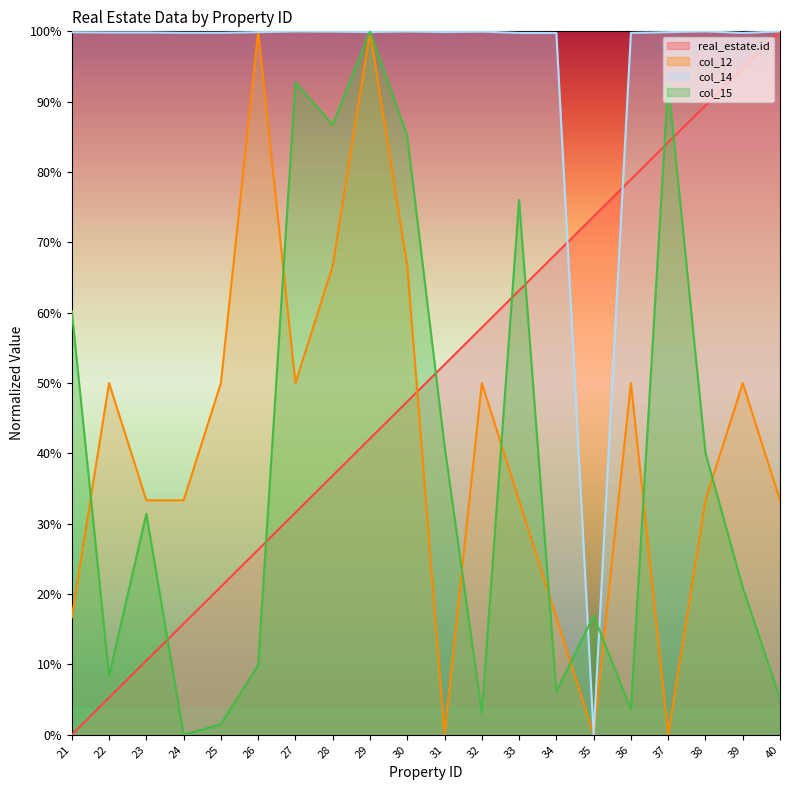

Reading left to right, list all the values displayed in this chart.

real_estate.id: 21=0.0	22=5.3	23=10.5	24=15.8	25=21.1	26=26.3	27=31.6	28=36.8	29=42.1	30=47.4	31=52.6	32=57.9	33=63.2	34=68.4	35=73.7	36=78.9	37=84.2	38=89.5	39=94.7	40=100.0
col_12: 21=16.7	22=50.0	23=33.3	24=33.3	25=50.0	26=100.0	27=50.0	28=66.7	29=100.0	30=66.7	31=0.0	32=50.0	33=33.3	34=16.7	35=0.0	36=50.0	37=0.0	38=33.3	39=50.0	40=33.3
col_14: 21=99.9	22=99.8	23=99.8	24=99.8	25=99.8	26=99.9	27=100.0	28=100.0	29=99.9	30=100.0	31=99.9	32=100.0	33=99.8	34=99.8	35=0.0	36=99.8	37=99.9	38=100.0	39=99.8	40=100.0
col_15: 21=60.2	22=8.4	23=31.4	24=0.0	25=1.5	26=9.9	27=92.7	28=86.7	29=100.0	30=85.1	31=41.1	32=3.1	33=76.0	34=6.1	35=16.9	36=3.6	37=92.6	38=40.1	39=20.9	40=5.1